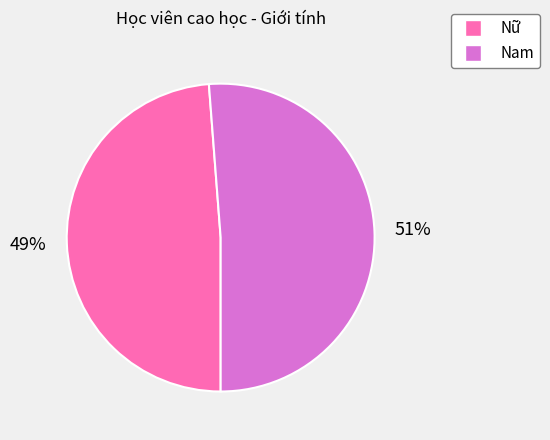

To the nearest percent, what percentage of the pie is Nữ?

49%